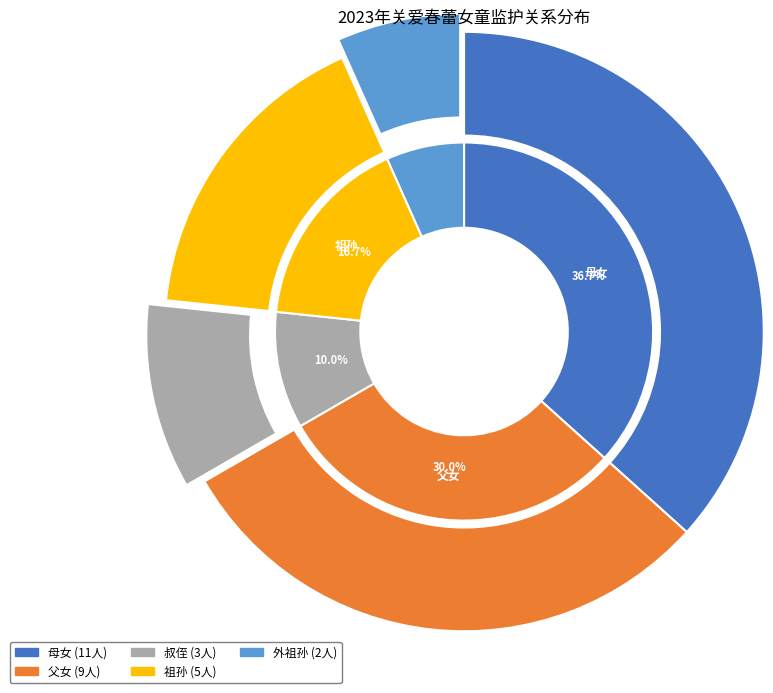

To the nearest percent, what percentage of the pie is 叔侄?

10%